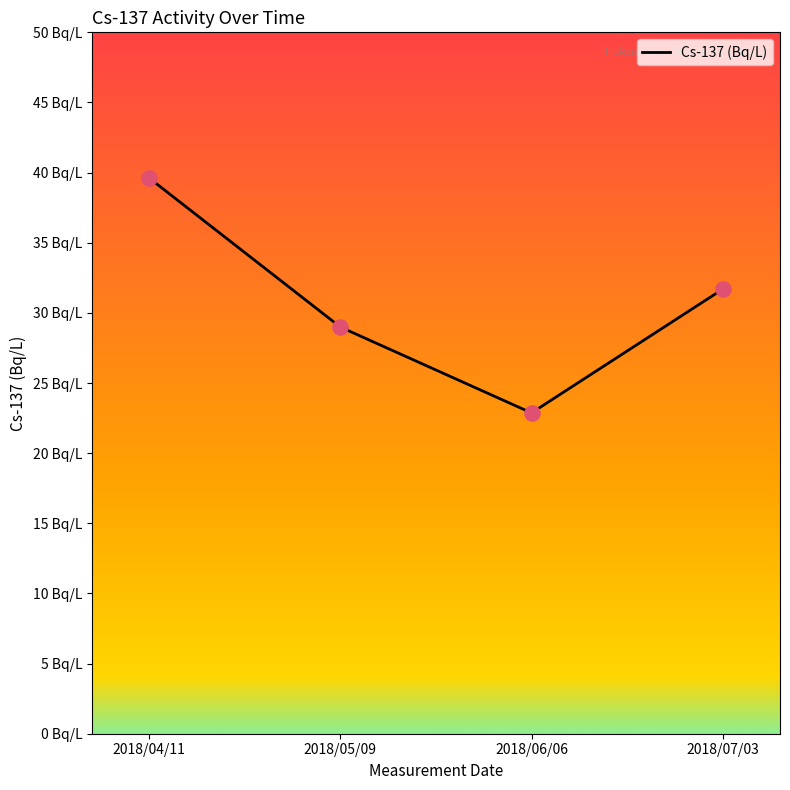

What is the change in value from 2018/06/06 to 2018/07/03?

+8.8